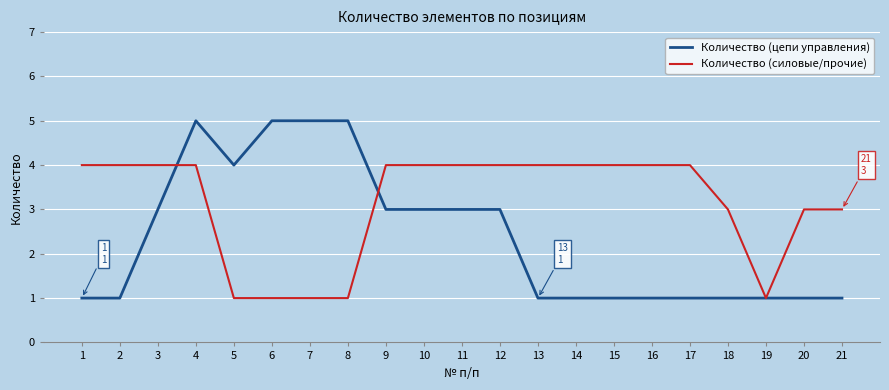

Rank the series by their maximum value, from highest to lowest.

Количество (цепи управления), Количество (силовые/прочие)